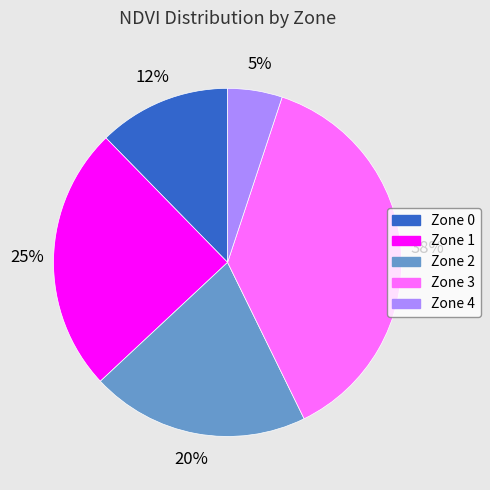

To the nearest percent, what is the average slice percentage?

20%